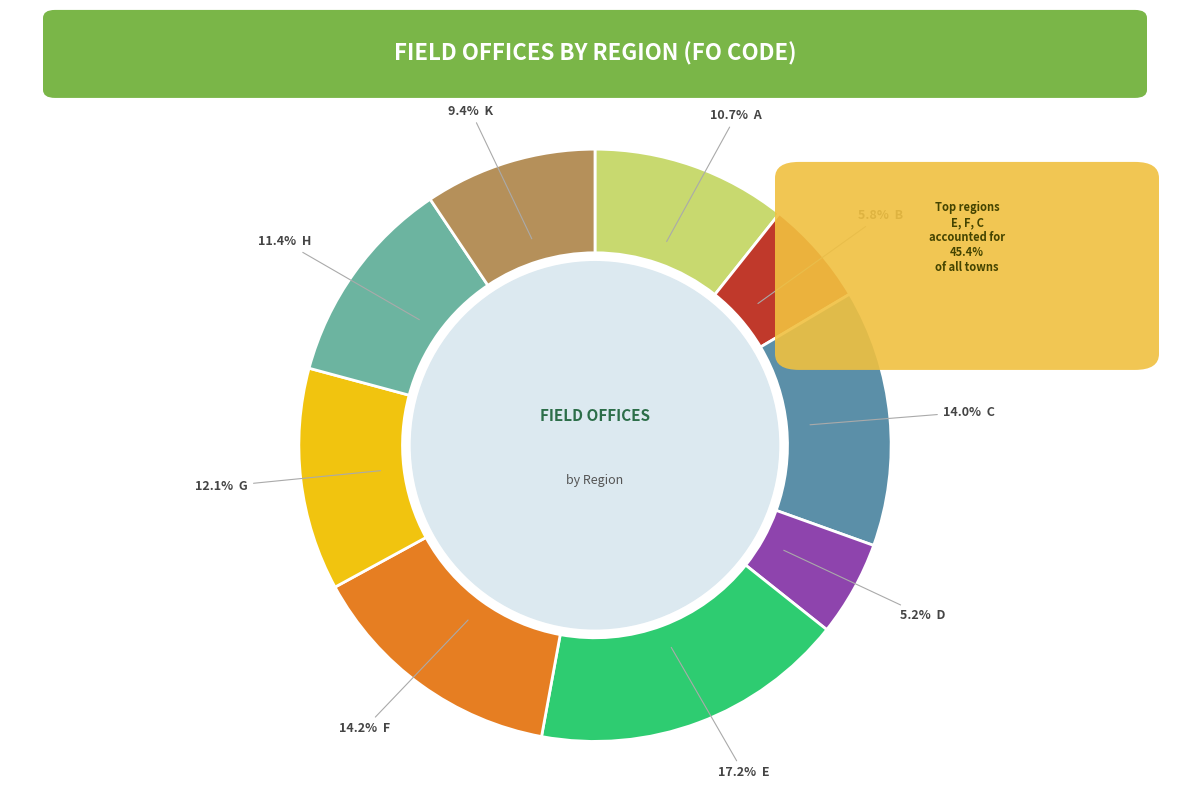

Is there any slice that represents more than half of the pie?

No